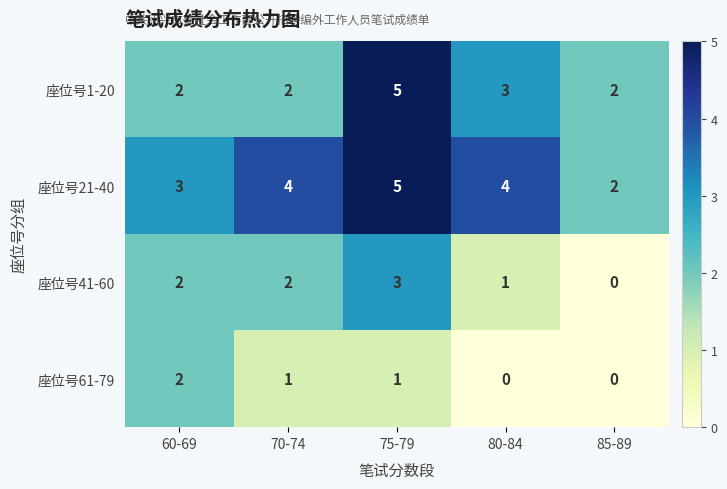

What is the sum of the 座位号21-40 values at 75-79 and 80-84?

9